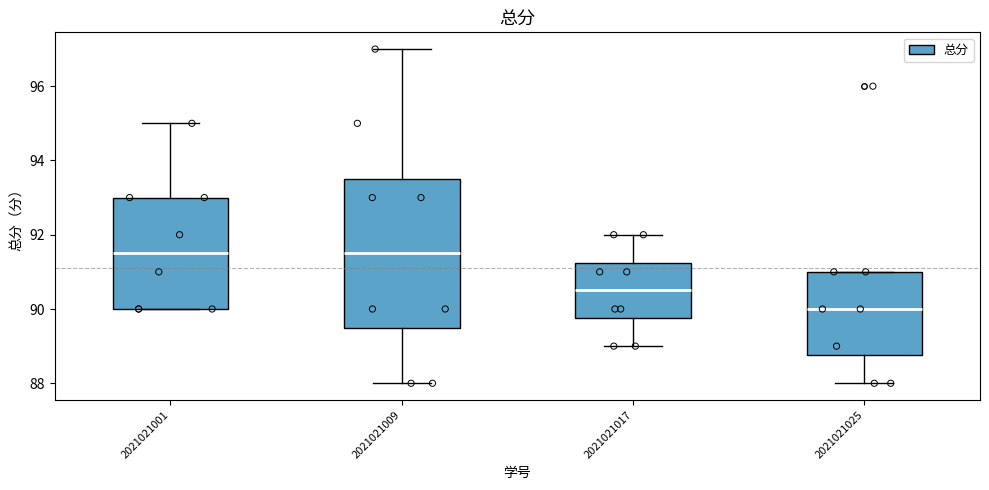

Comparing the boxes themselves (not the whiskers), which one is the tallest?

2021021009